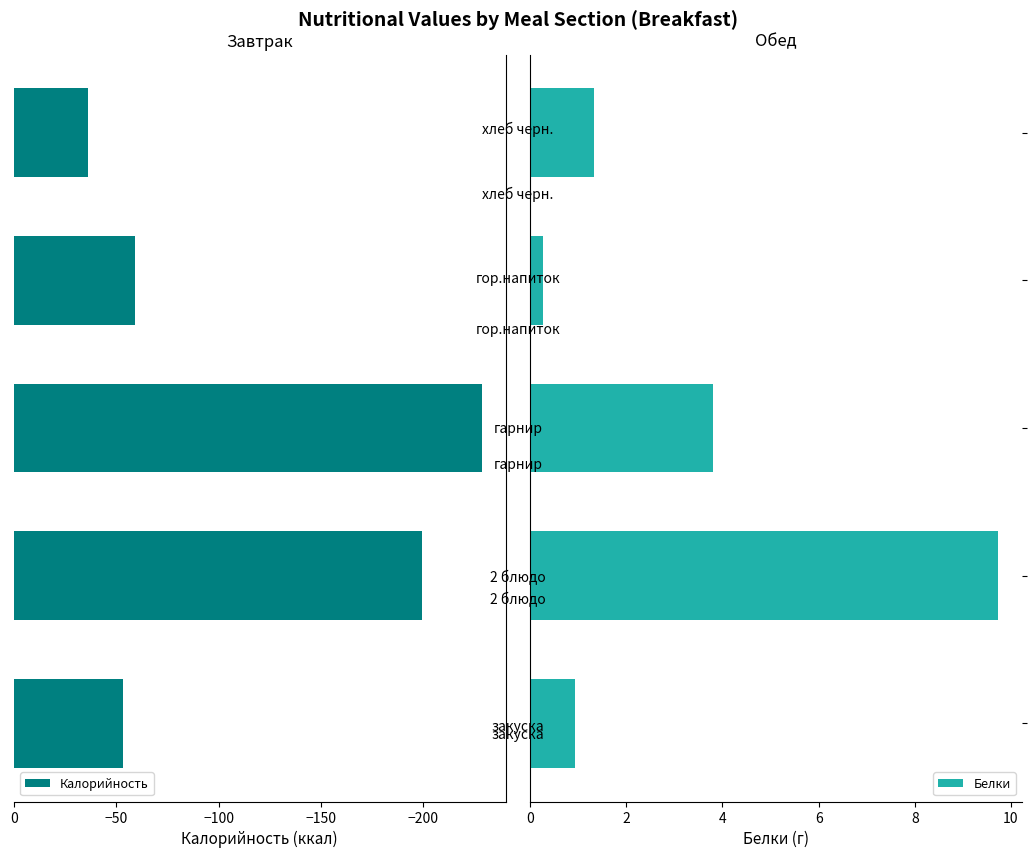

What is the sum of all Белки values?

16.1